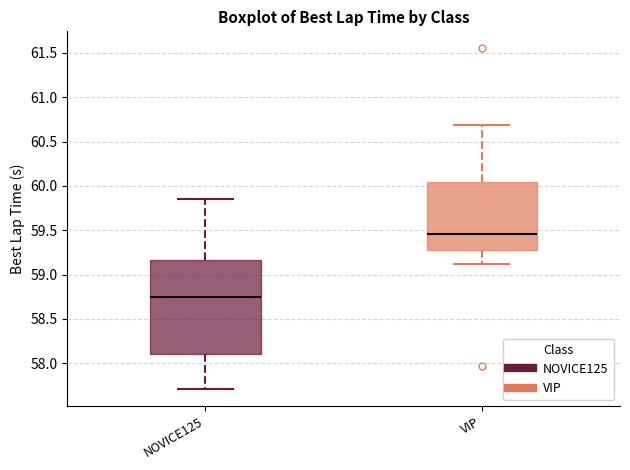

Reading left to right, transcribe this box plot: for each box, give where its median line is, the range the box spans, and where its two whiskers end, as read against the y-axis. The values are not printed on the chart, so give them approximately, as read against the axis.

NOVICE125: median 58.75, box 58.10 to 59.15, whiskers 57.70 to 59.85
VIP: median 59.45, box 59.30 to 60.05, whiskers 59.10 to 60.70